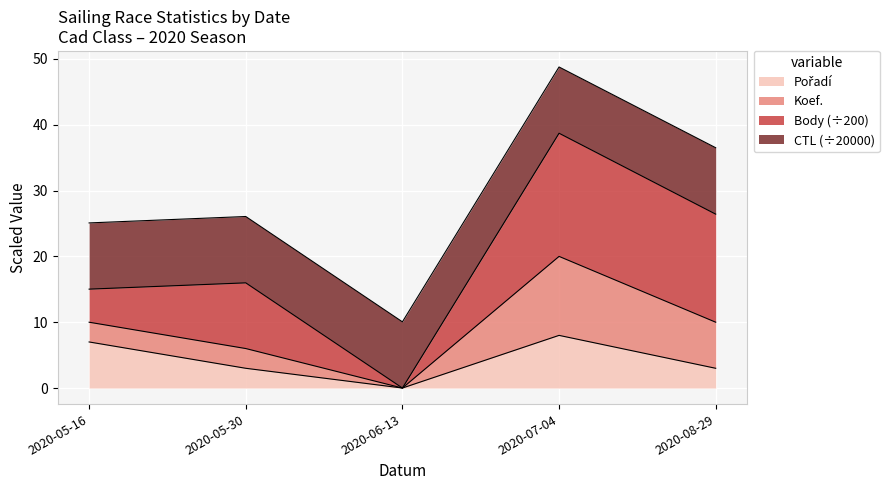

What is the total value across all series at 2020-08-29?

36.5